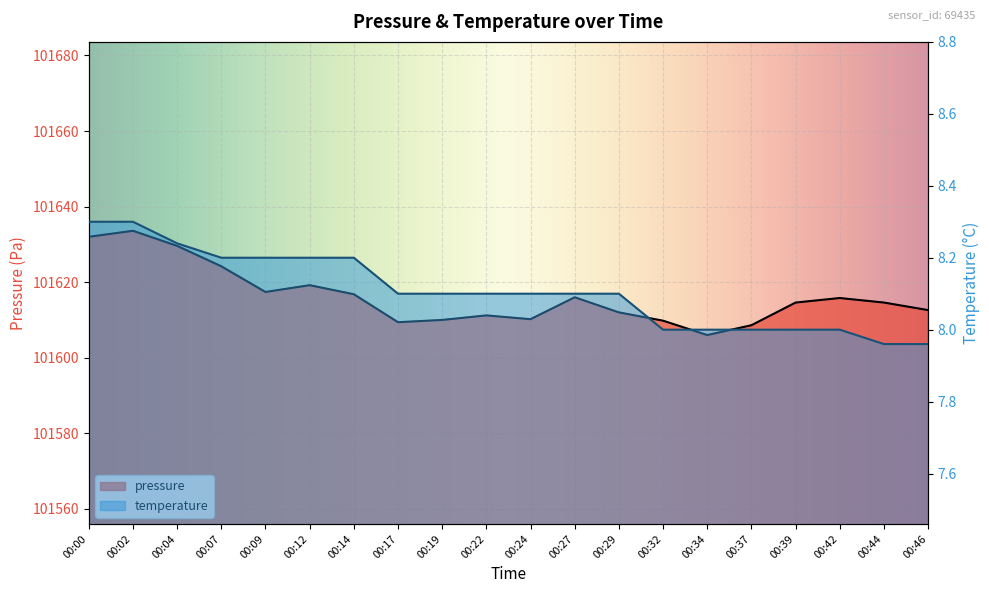

Reading right to left, list all the values displayed in this chart.

pressure: 101612.6	101614.6	101615.8	101614.6	101608.6	101606.0	101609.8	101612.0	101616.0	101610.2	101611.2	101610.0	101609.4	101616.8	101619.2	101617.4	101624.2	101629.6	101633.6	101632.0
temperature: 8.0	8.0	8.0	8.0	8.0	8.0	8.0	8.1	8.1	8.1	8.1	8.1	8.1	8.2	8.2	8.2	8.2	8.2	8.3	8.3